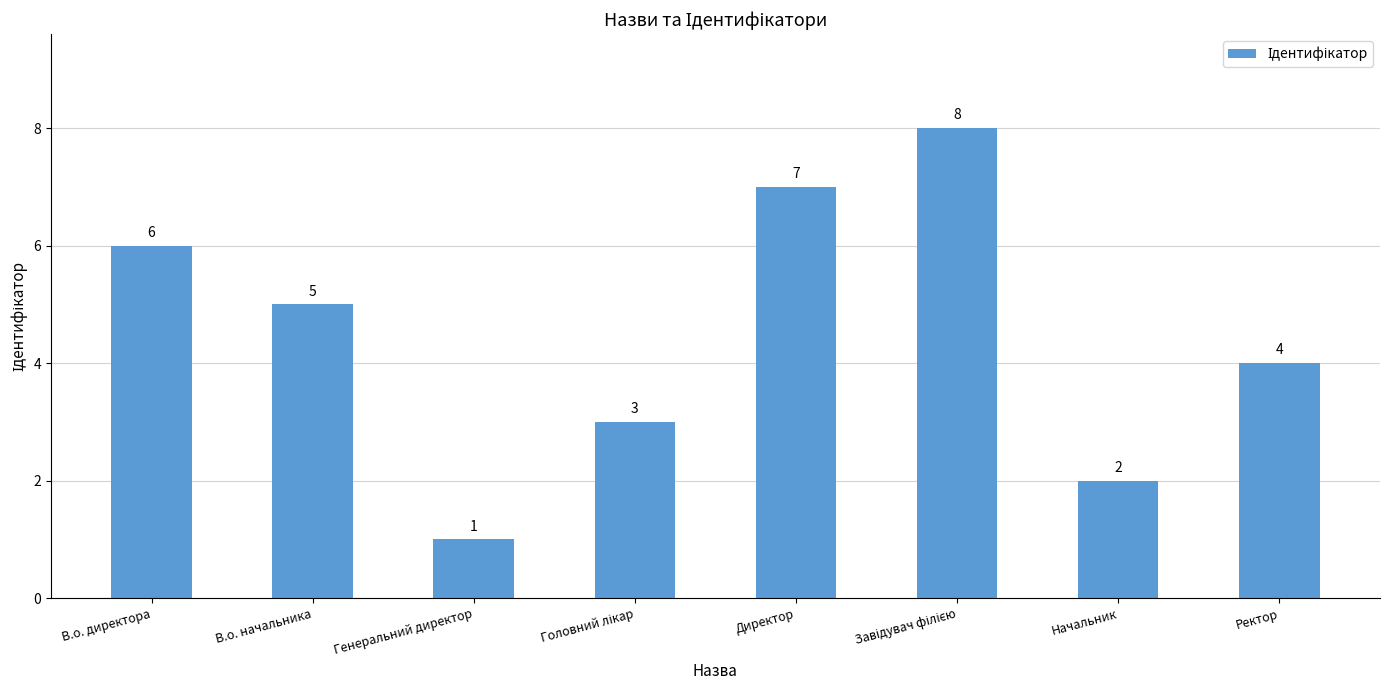

What is the value of the 6th bar from the left?

8